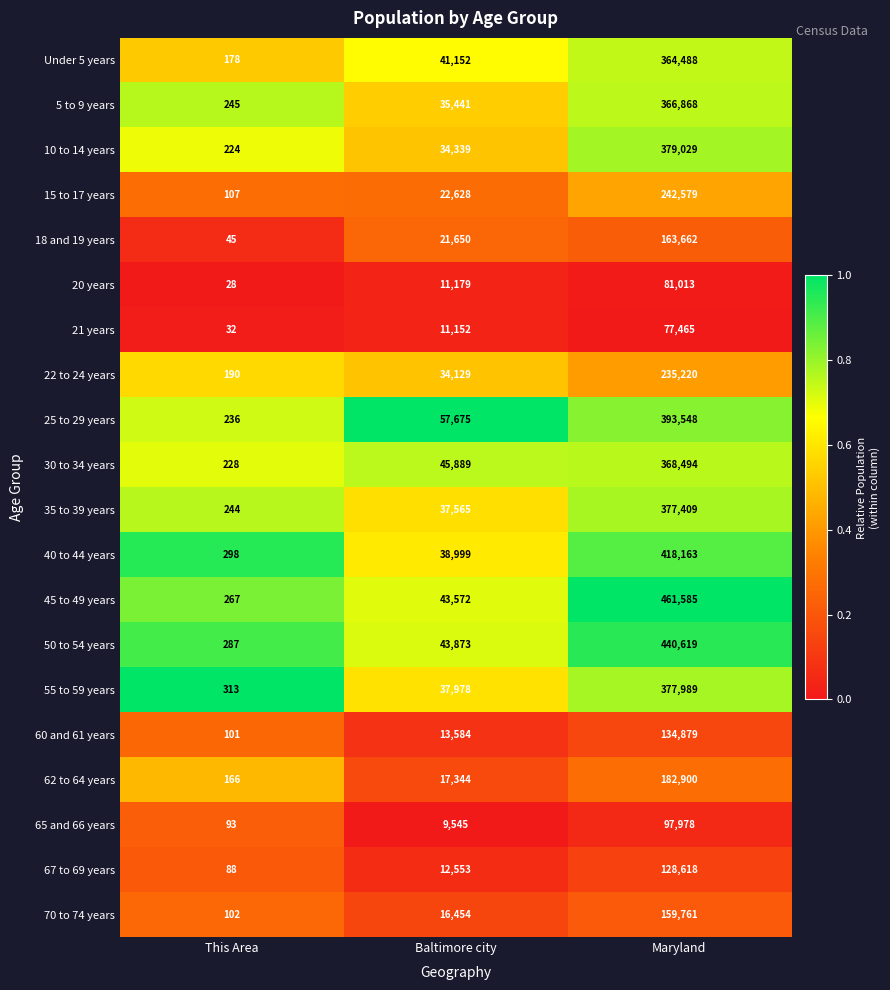

What is the total value across all series at This Area?

3472